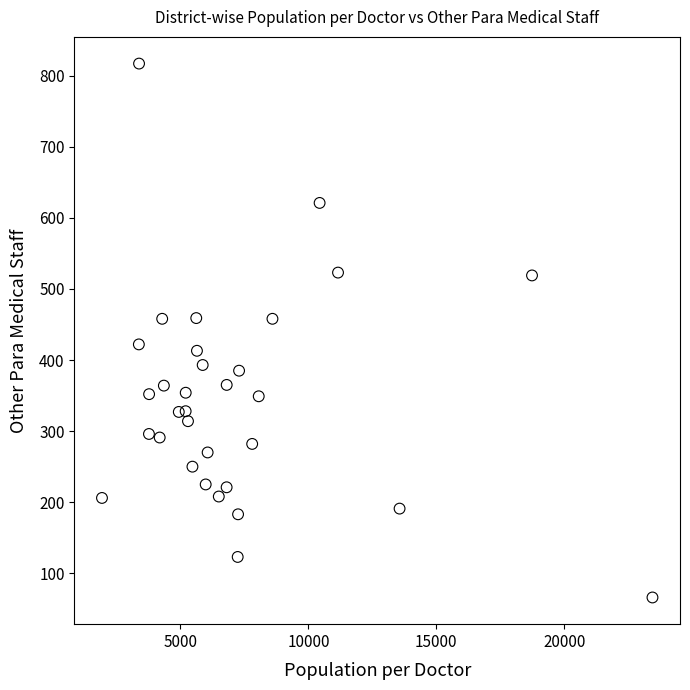

What is the range of Y values (max minus min)?

751